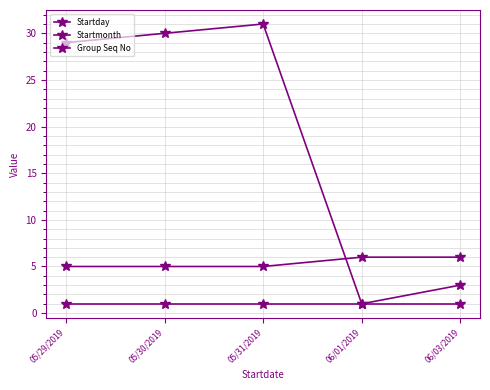

How many lines are shown in the chart?

3